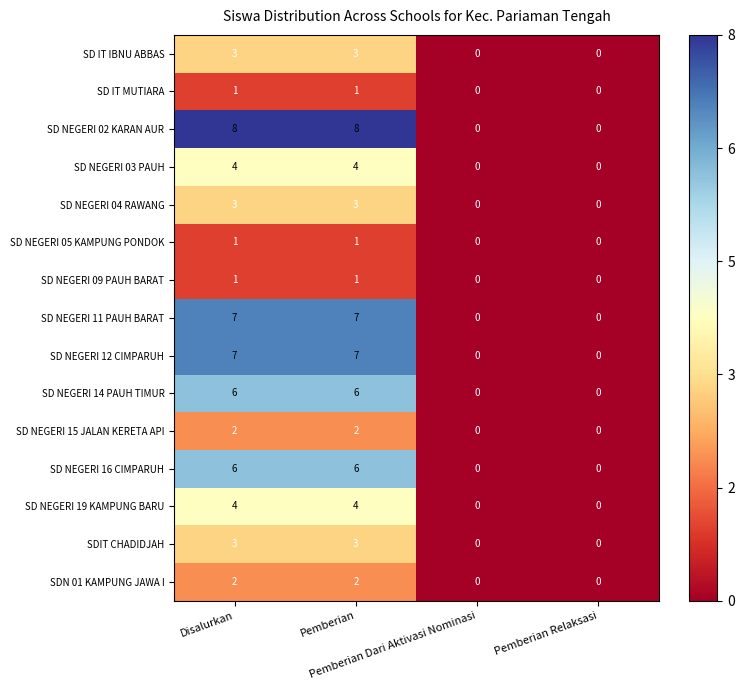

What is the sum of all SDIT CHADIDJAH values?

6